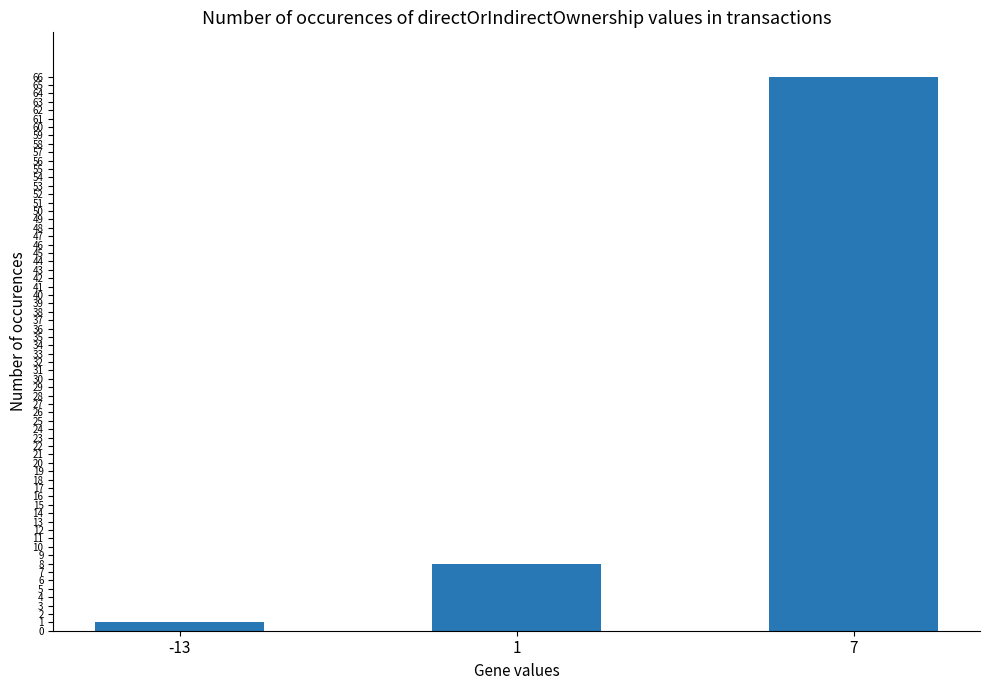

How many bars are there in total?

3